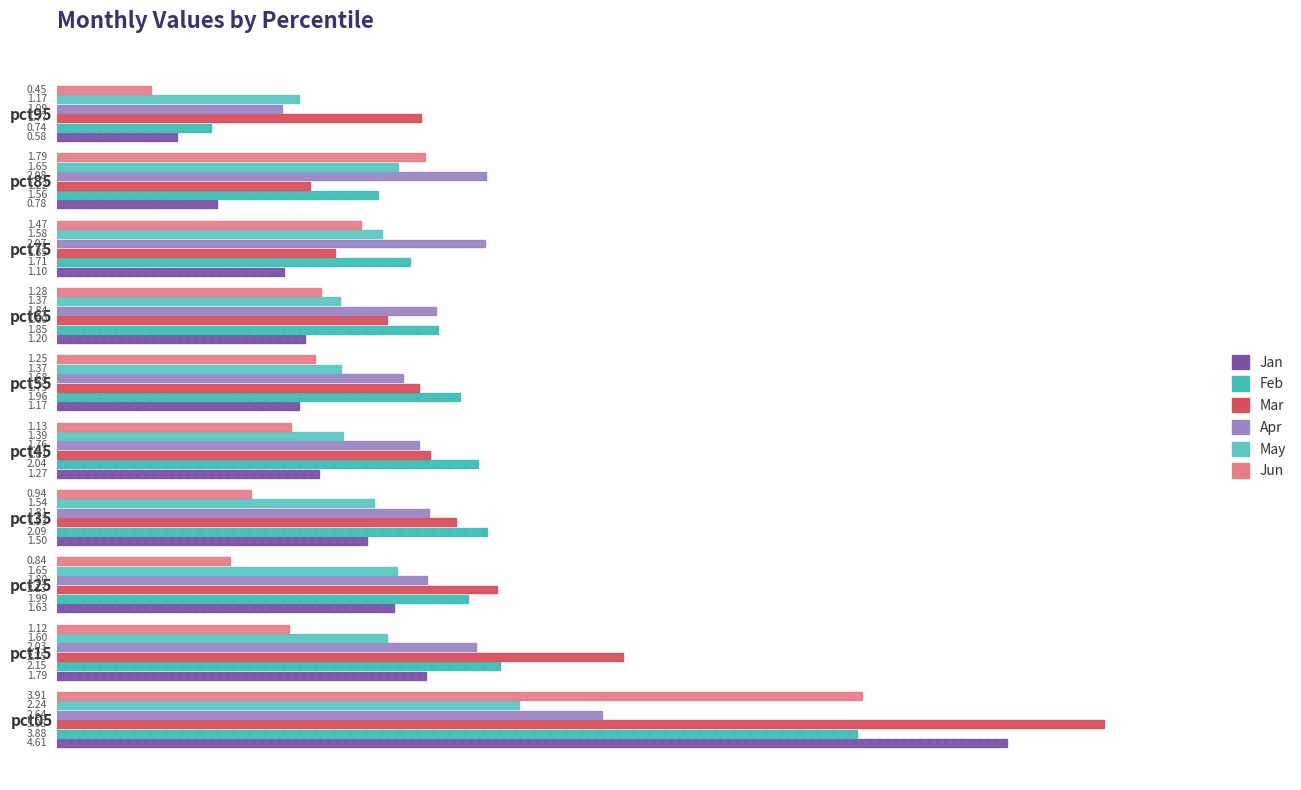

What is the difference between the second highest and second lowest values in the Feb series?

0.6